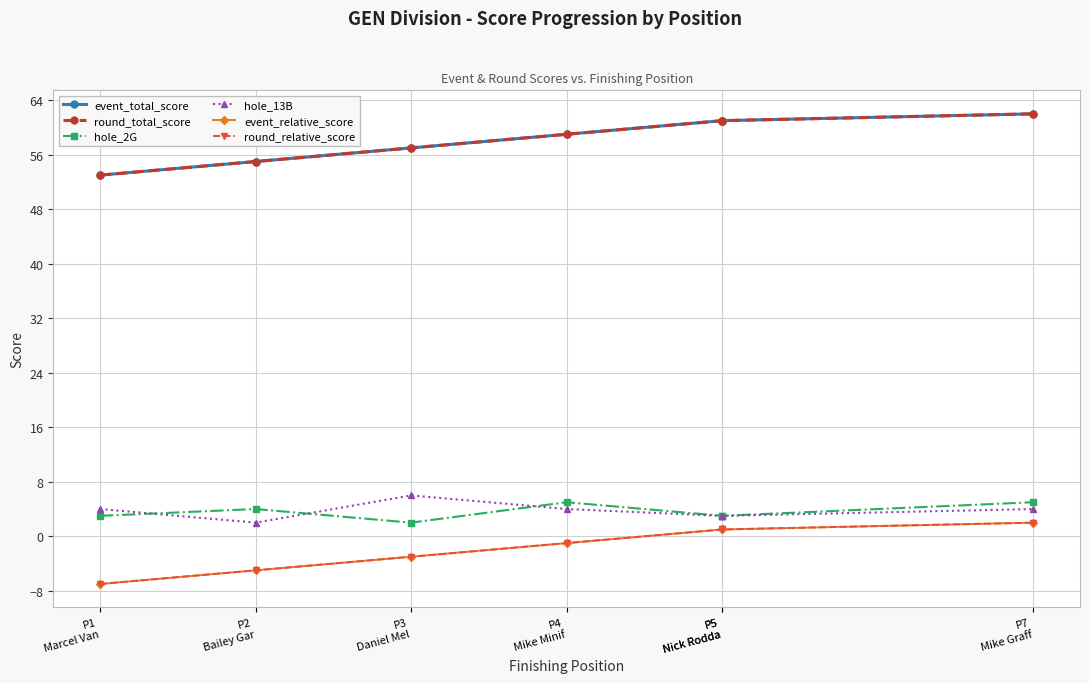

Between P5
Nick Rodda and P7
Mike Graff, which series saw the biggest shift?

hole_2G